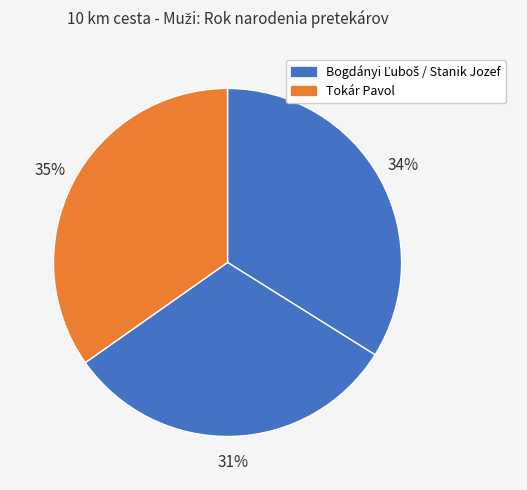

Is there a majority slice in this chart?

No